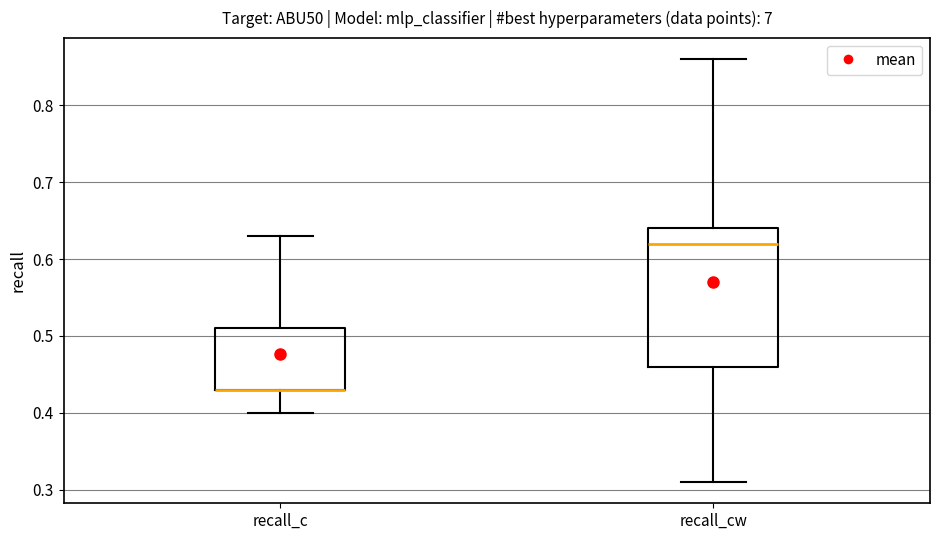

Reading left to right, transcribe this box plot: for each box, give where its median line is, the range the box spans, and where its two whiskers end, as read against the y-axis. The values are not printed on the chart, so give them approximately, as read against the axis.

recall_c: median 0.43 (drawn on the box's lower edge), box 0.43 to 0.51, whiskers 0.40 to 0.63
recall_cw: median 0.62, box 0.46 to 0.64, whiskers 0.31 to 0.86